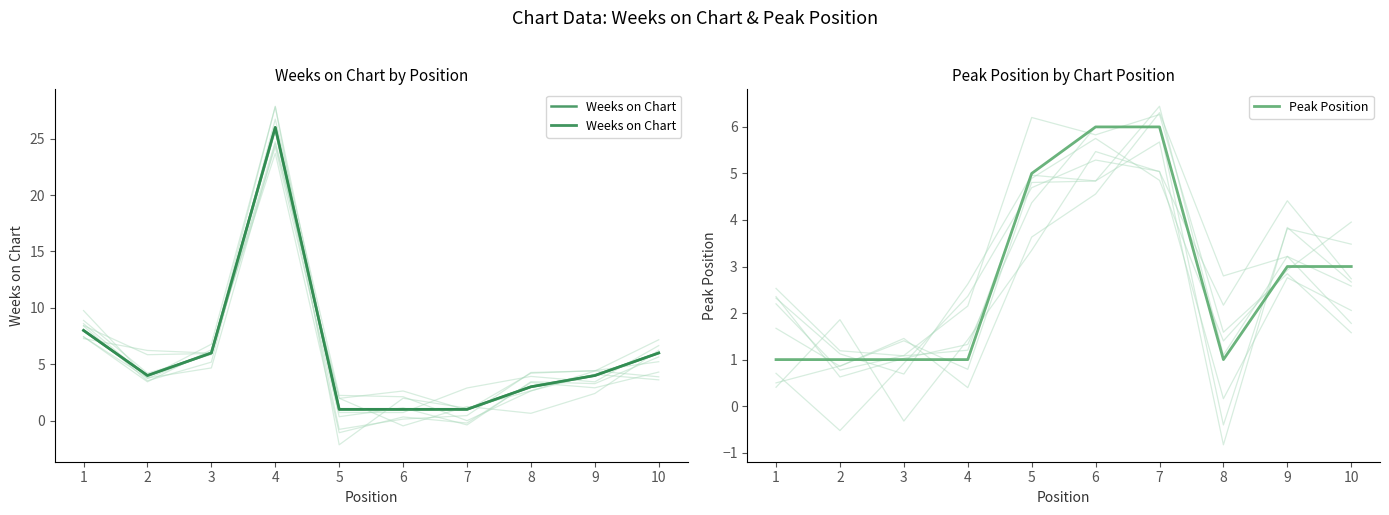

The value of Peak Position at 6 is 6. True or false?

True